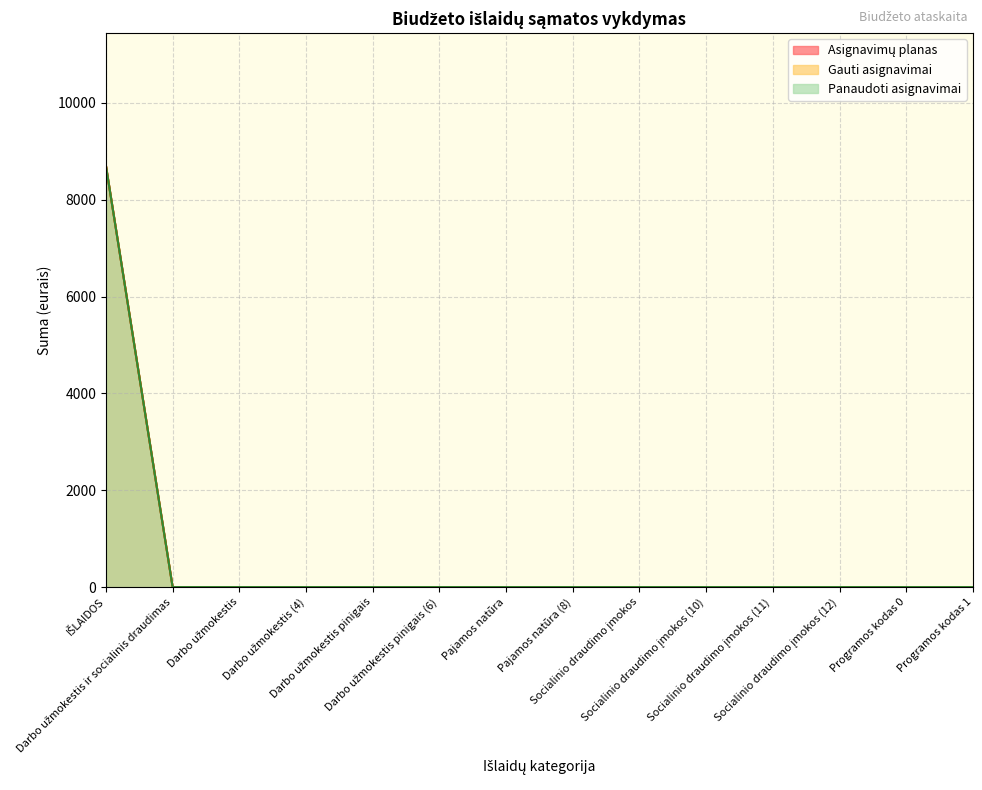

Does the chart display data point markers on the line(s)?

No